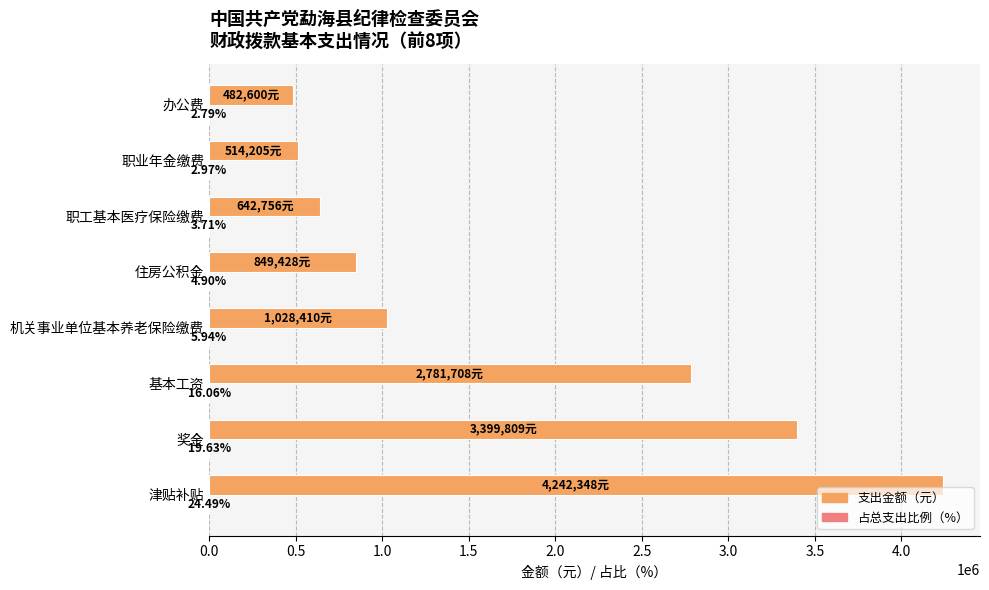

At which category is the sum across all series the highest?

津贴补贴